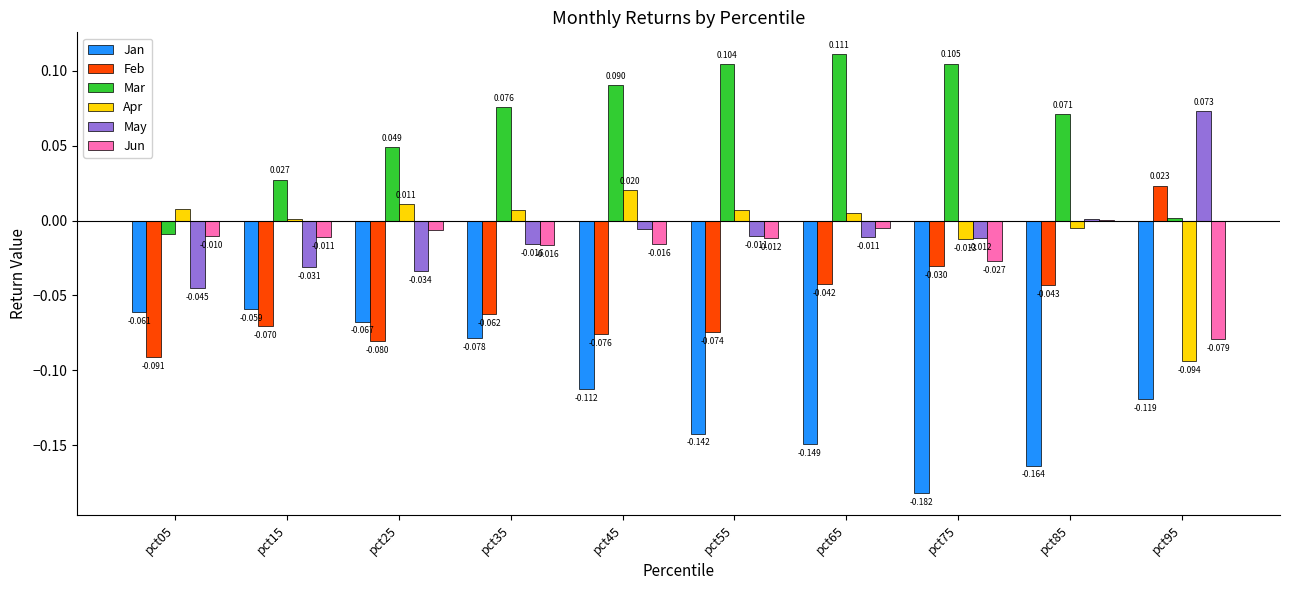

Count the number of categories in the chart.

10